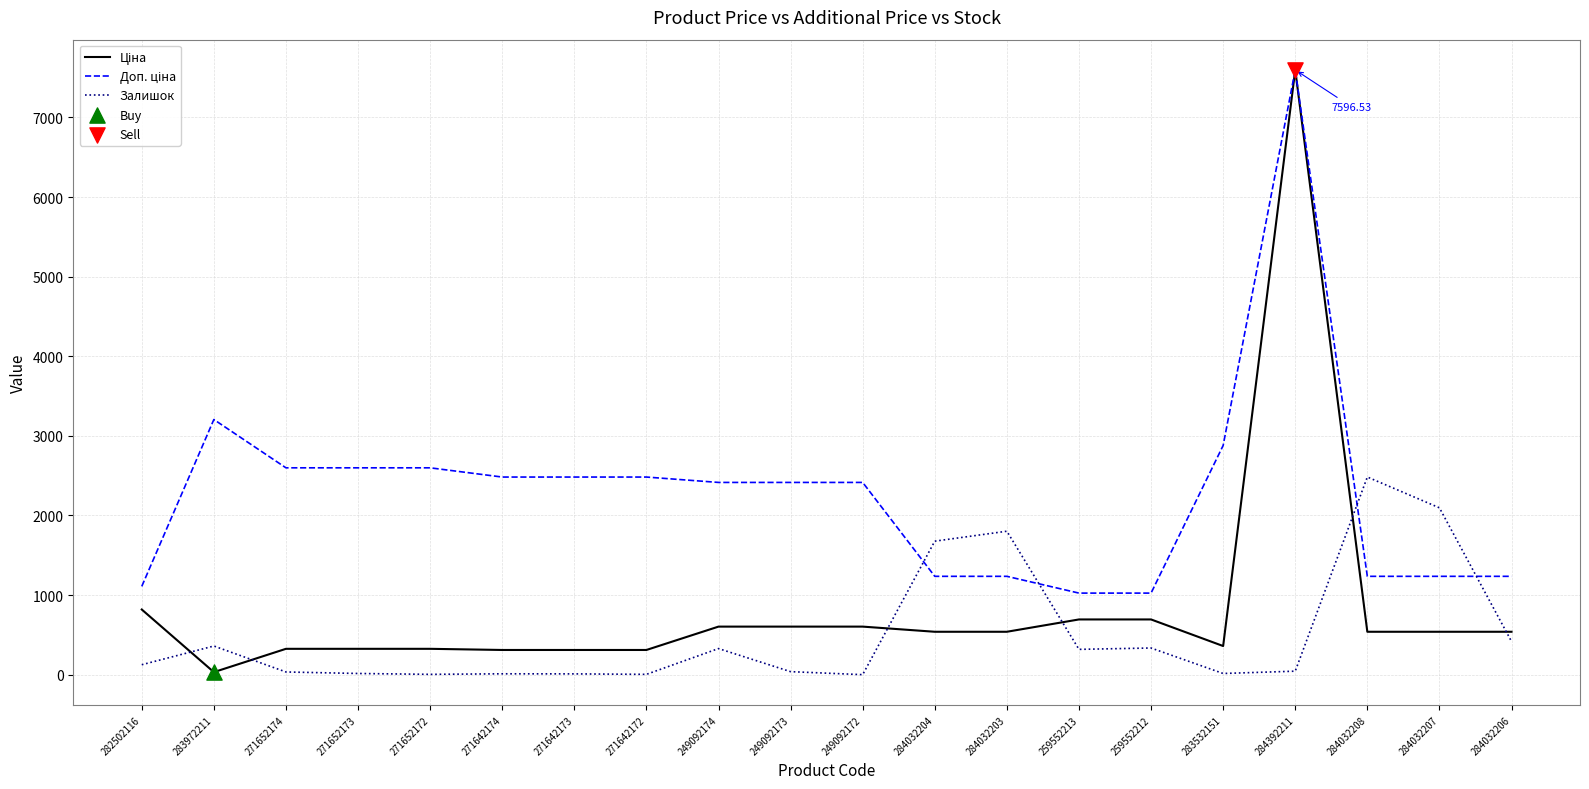

What is the spread (max minus min) of values at 259552212?

689.6